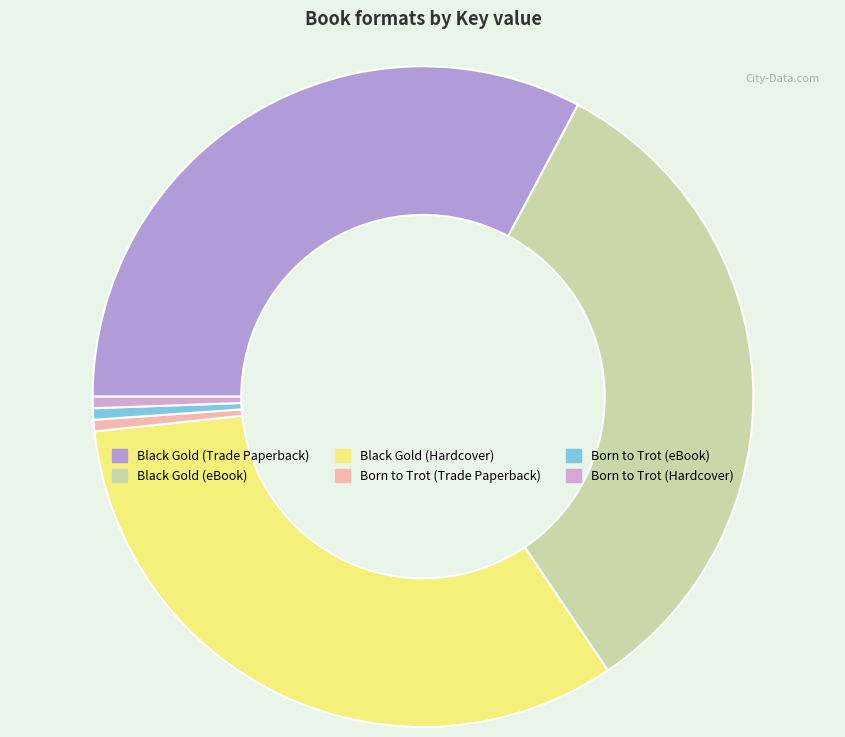

Count the number of slices in the pie.

6